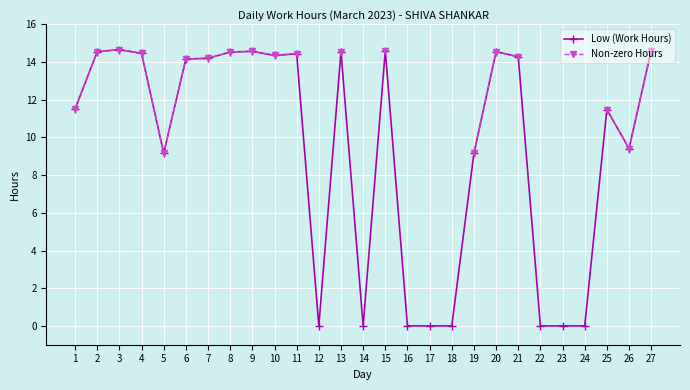

True or false: Non-zero Hours and Low (Work Hours) cross at least once.

False